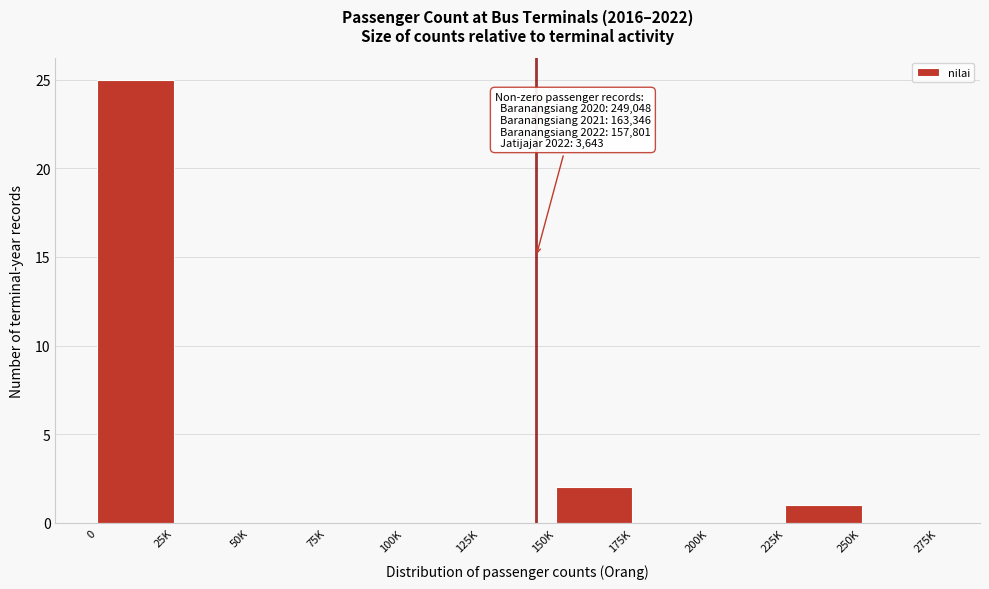

Reading left to right, what are all the values shown in this chart?

0=25	25K=0	50K=0	75K=0	100K=0	125K=0	150K=2	175K=0	200K=0	225K=1	250K=0